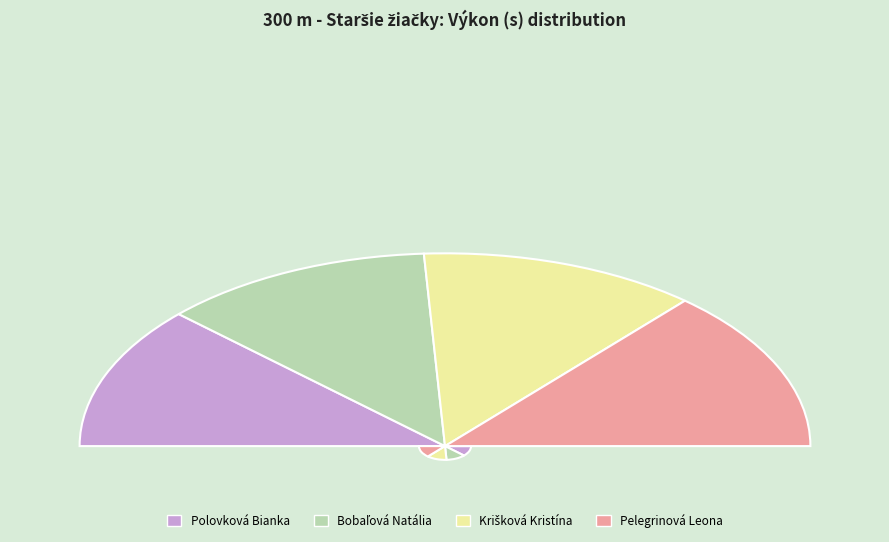

To the nearest percent, what is the difference between the Polovková Bianka and Pelegrinová Leona slice percentages?

3%